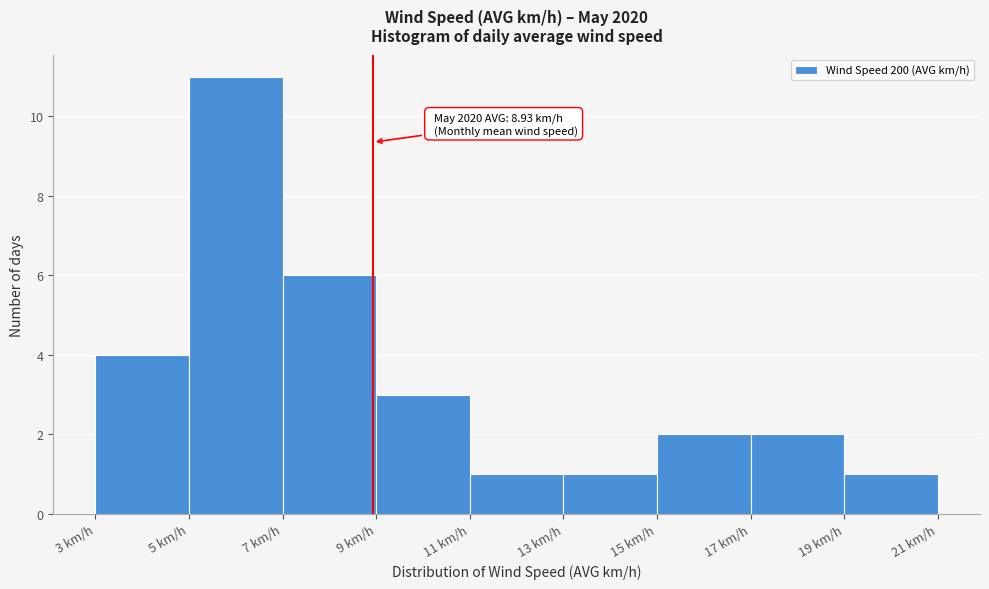

Over which range of the x-axis is the bar tallest?

5 to 7